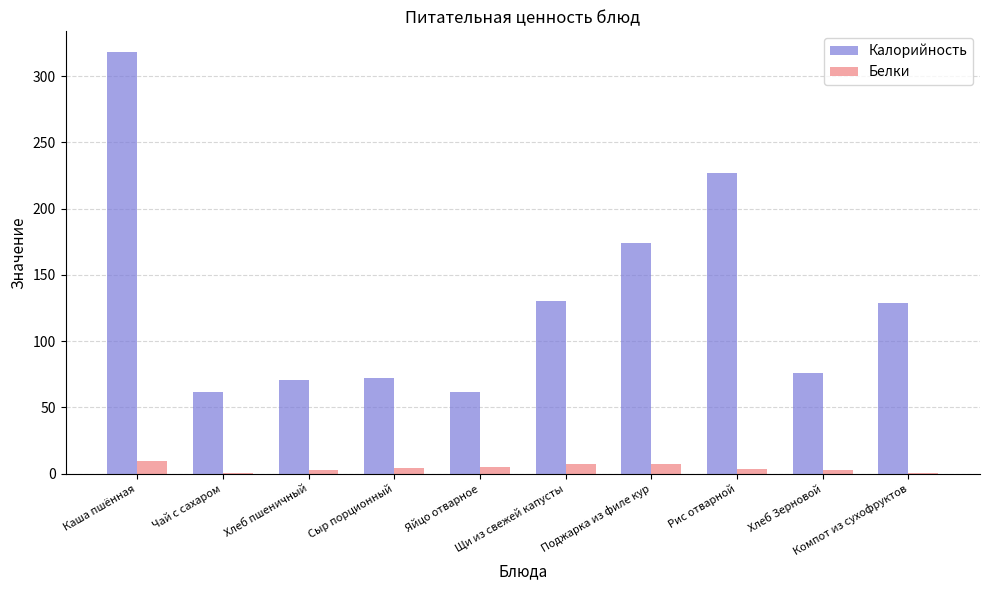

Which series has the largest total across all categories?

Калорийность